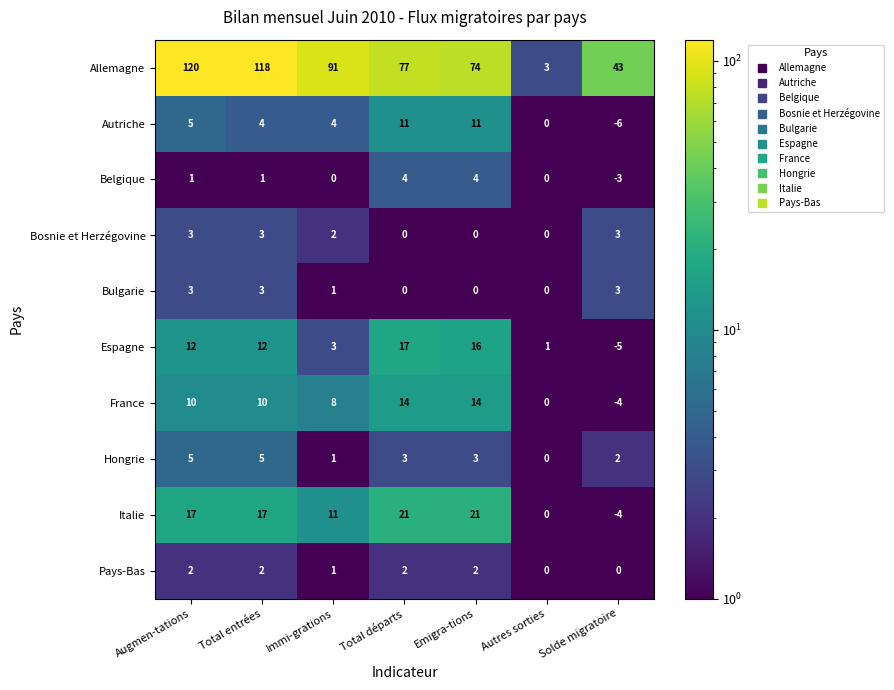

True or false: Italie has a value of 11 at Immi-grations.

True